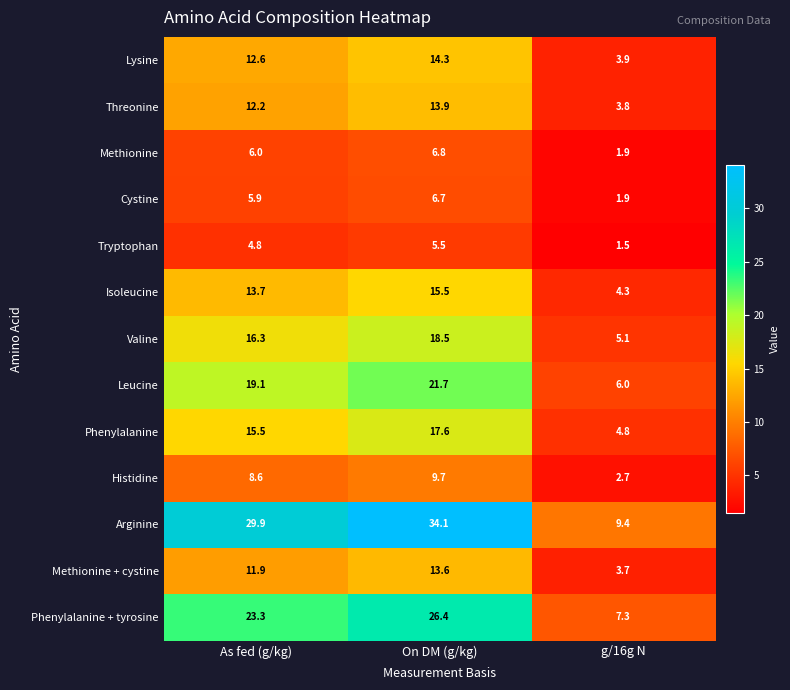

The value of Valine at On DM (g/kg) is 18.5. True or false?

True